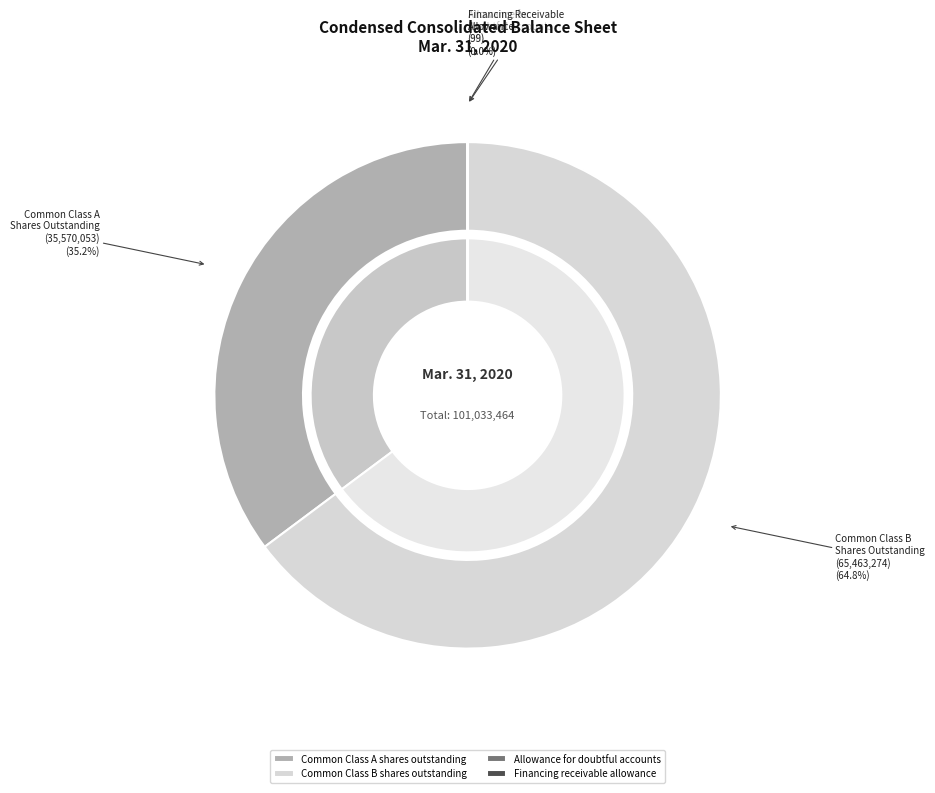

To the nearest percent, what is the difference between the Common Class A shares outstanding and Financing receivable allowance slice percentages?

35%